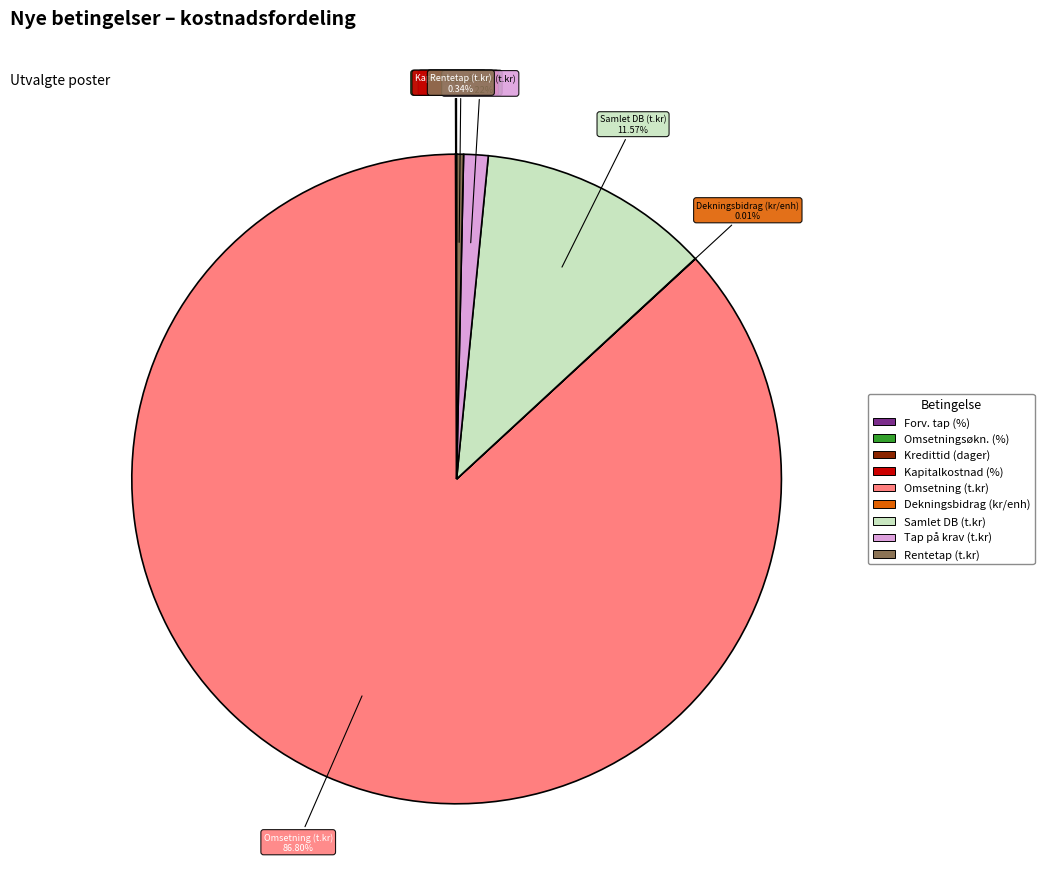

Is there any slice that represents more than half of the pie?

Yes